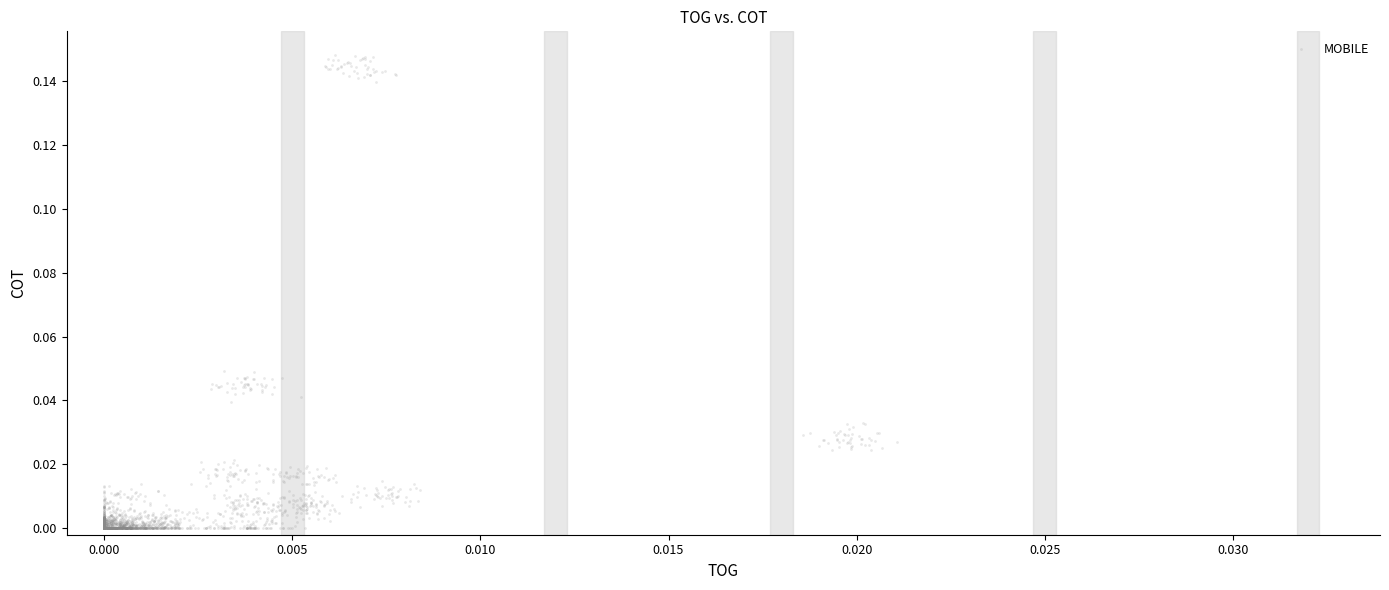

How many points are shown in the scatter plot?

1880